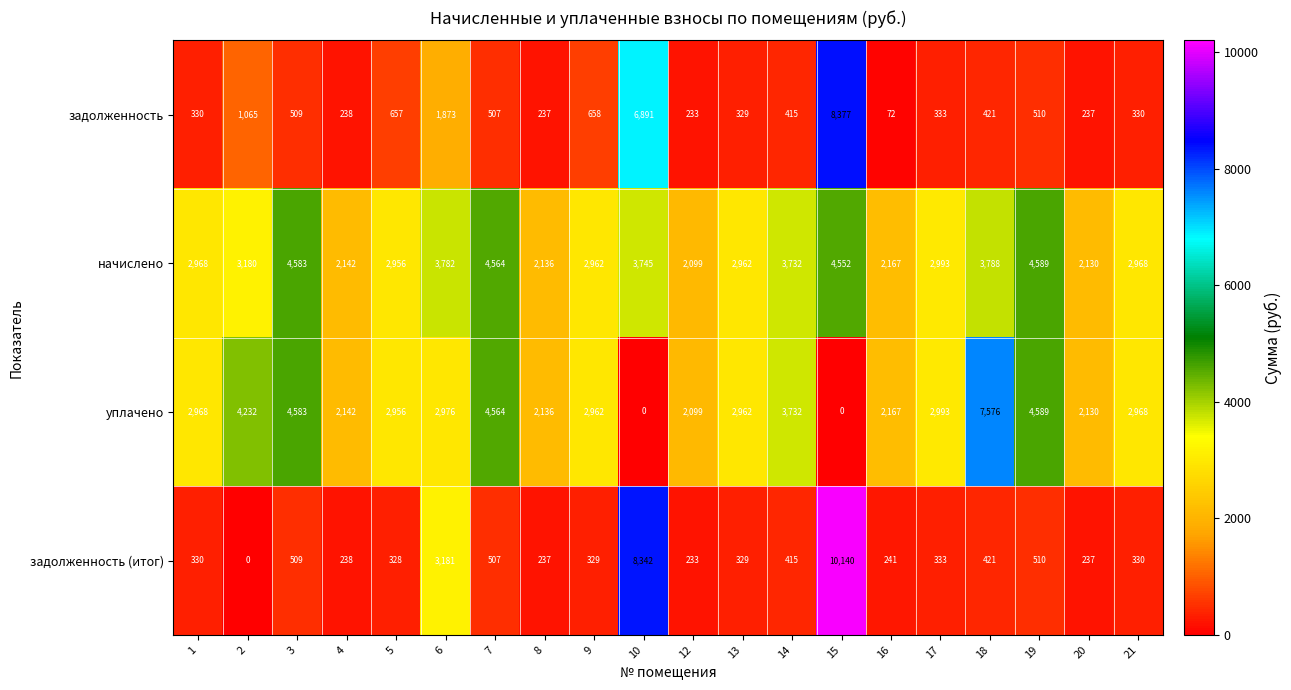

What is the difference between the highest and lowest values at 20?

1893